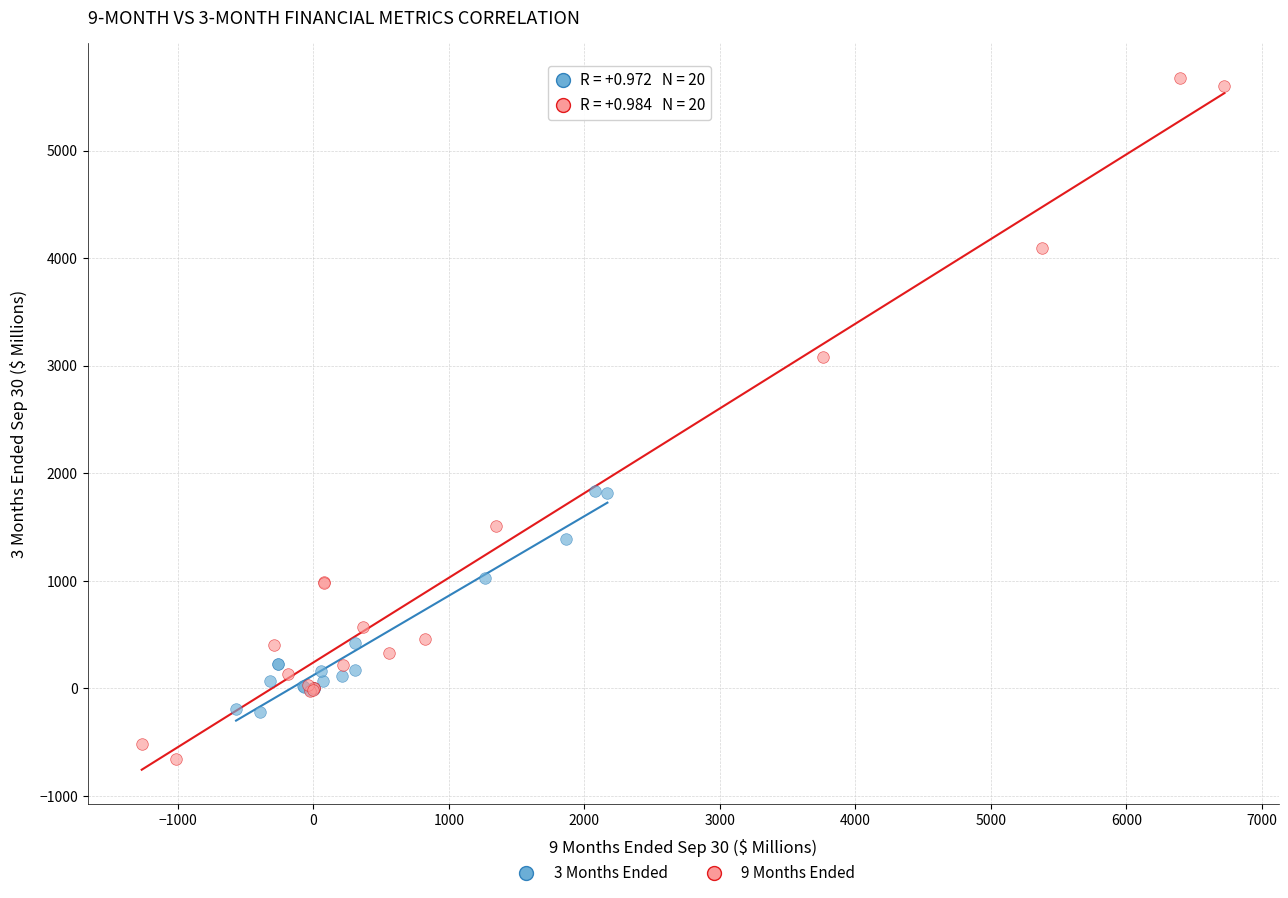

Which series has the widest spread of Y values?

9 Months Ended